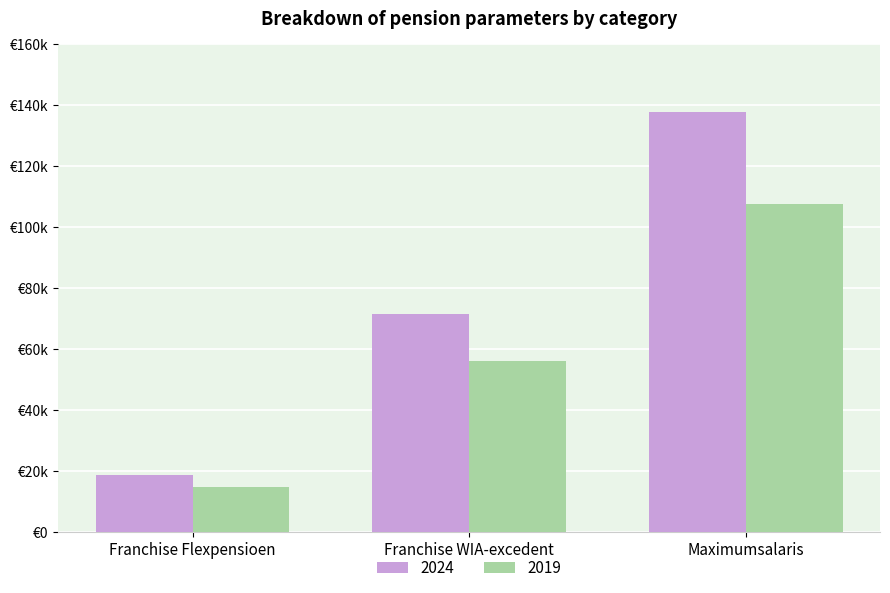

List the labels in order of 2019 value, smallest first.

Franchise Flexpensioen, Franchise WIA-excedent, Maximumsalaris